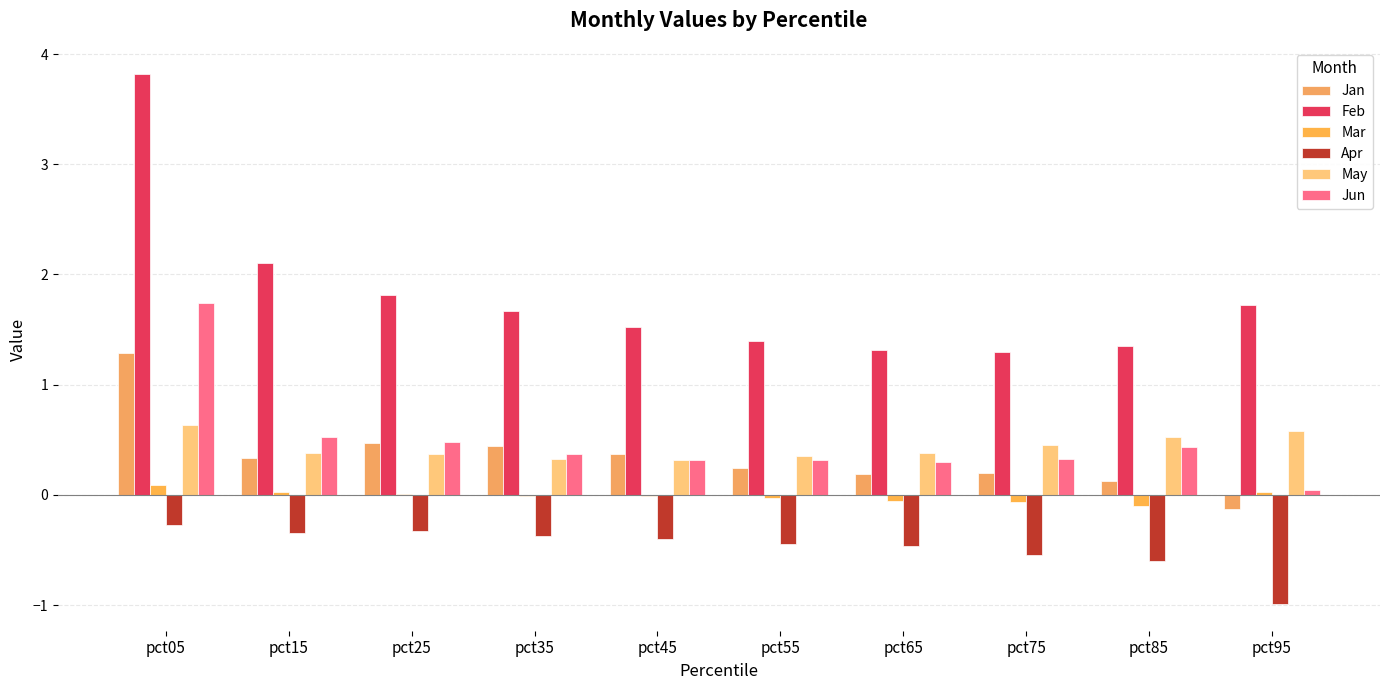

Is it true that Jan equals 0.3 at pct65?

False